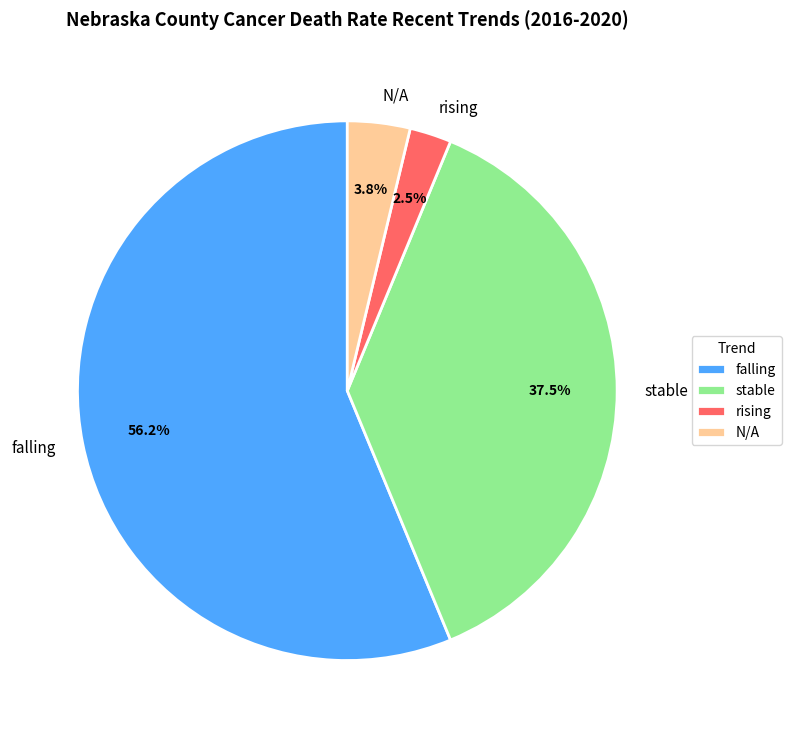

Is it true that stable is 1% of the pie?

False